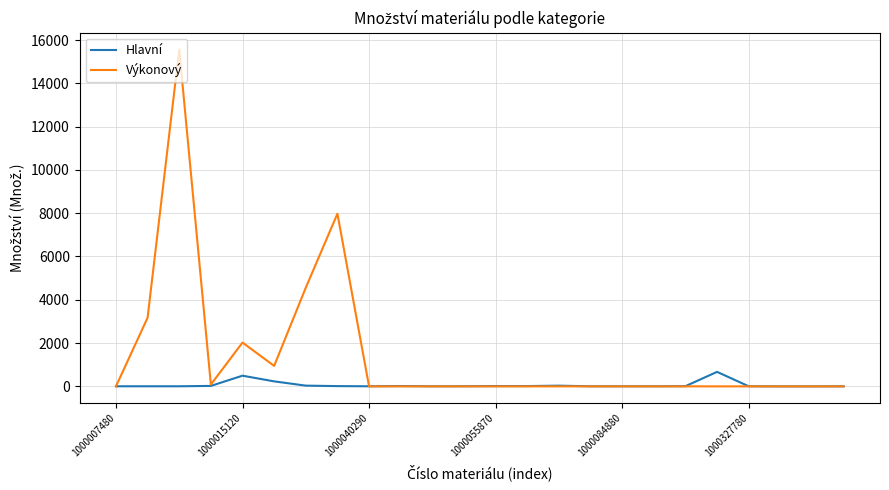

What is the maximum value for Hlavní?

670.0